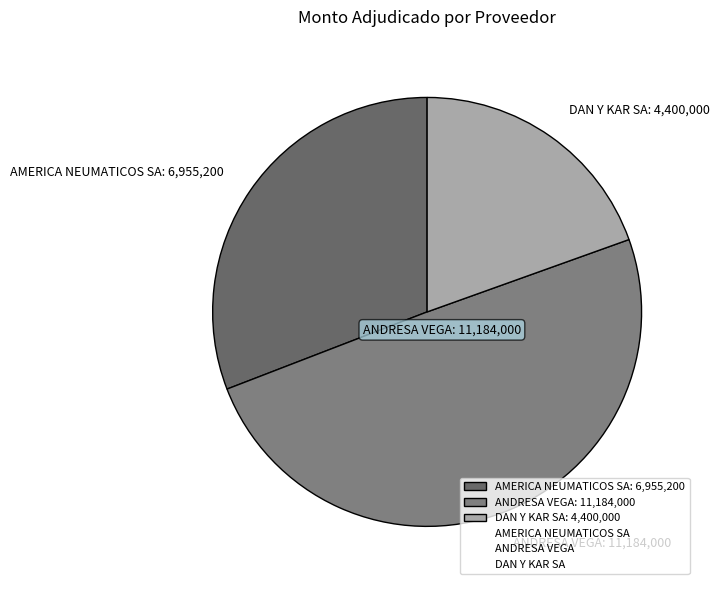

The AMERICA NEUMATICOS SA slice represents 22% of the pie. True or false?

False